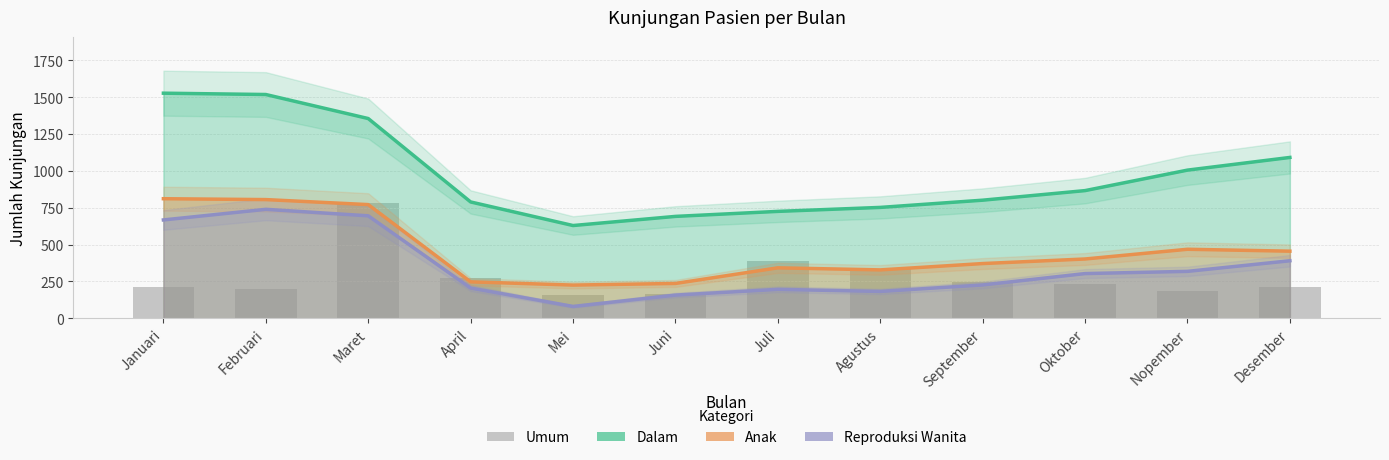

What is the difference between the second highest and second lowest values in the Anak series?

569